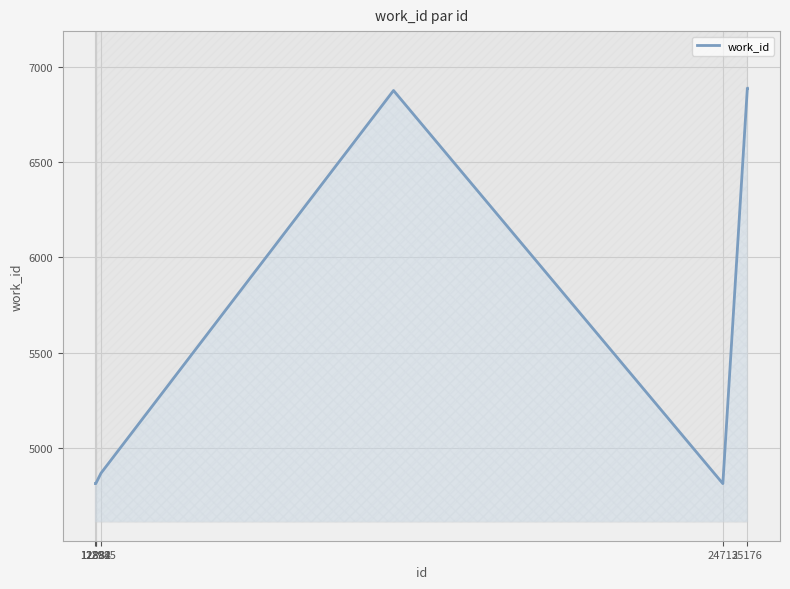

The chart shows a value of 4812 at 12882. True or false?

True